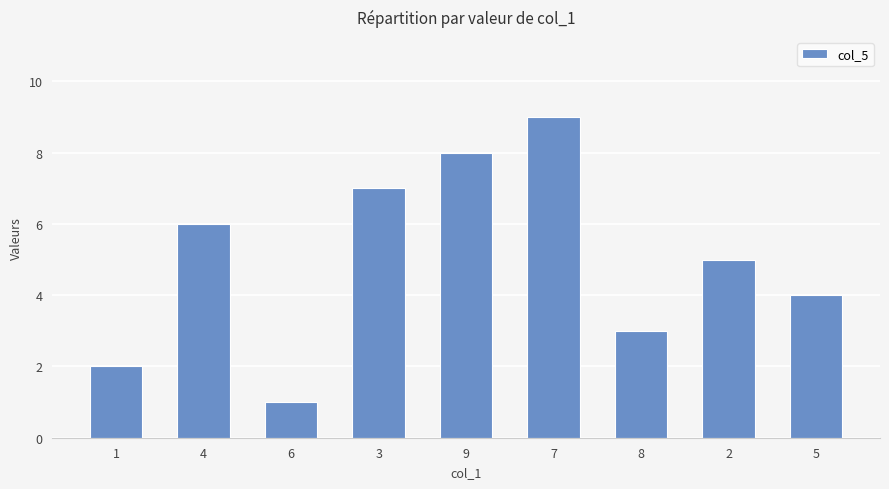

What is the change in value from 1 to 6?

-1